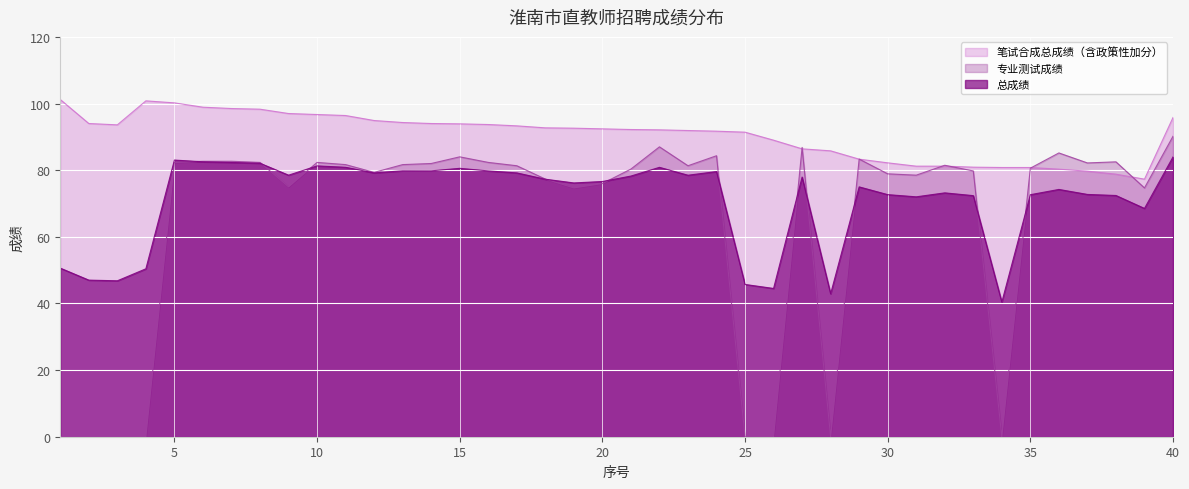

How many series are shown in this chart?

3